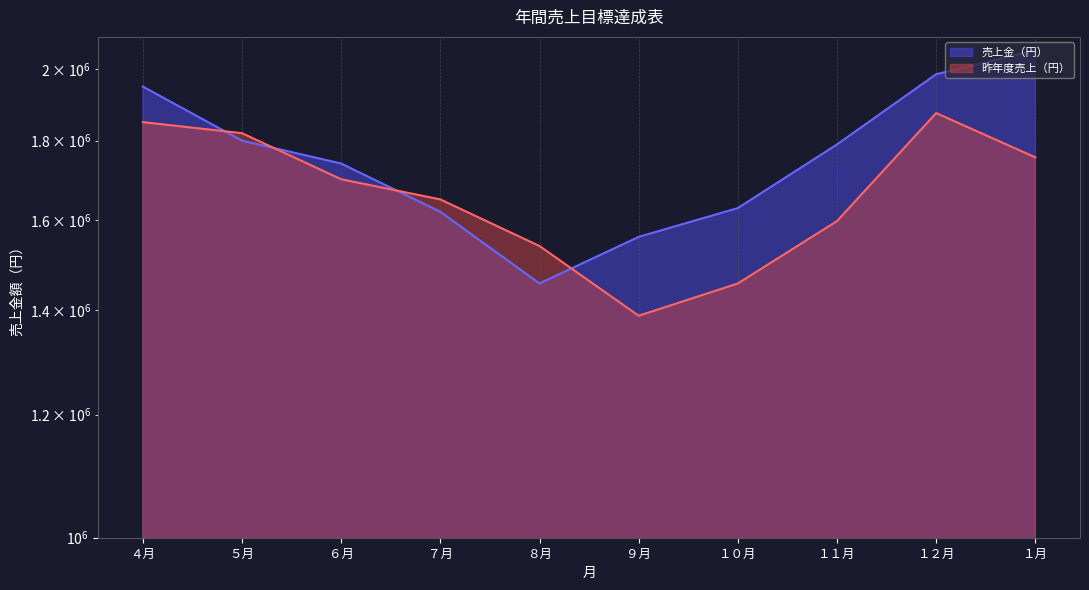

At which label is 売上金（円） closest to 1757500?

６月